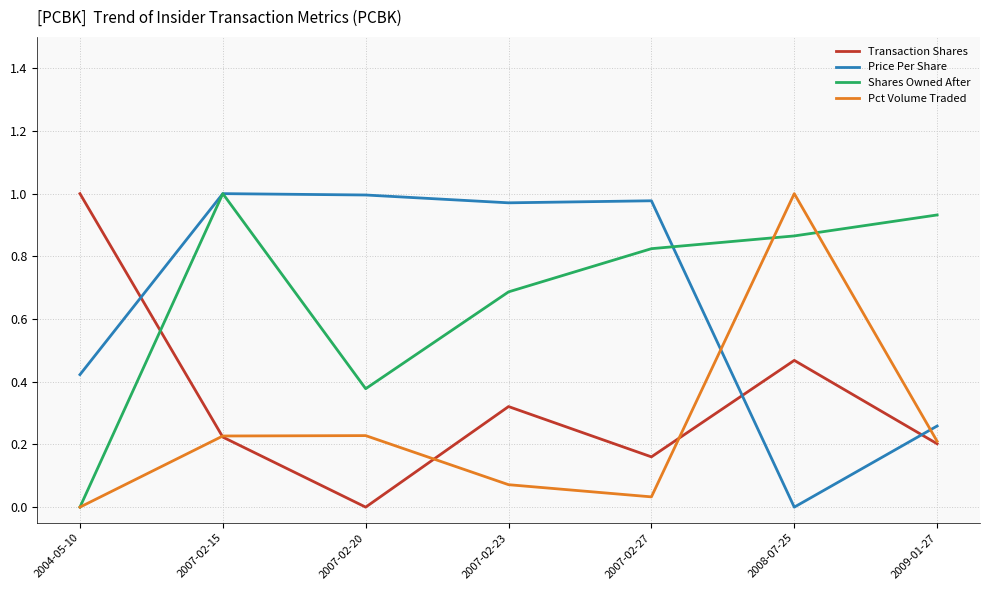

How many times do Price Per Share and Pct Volume Traded cross each other?

2